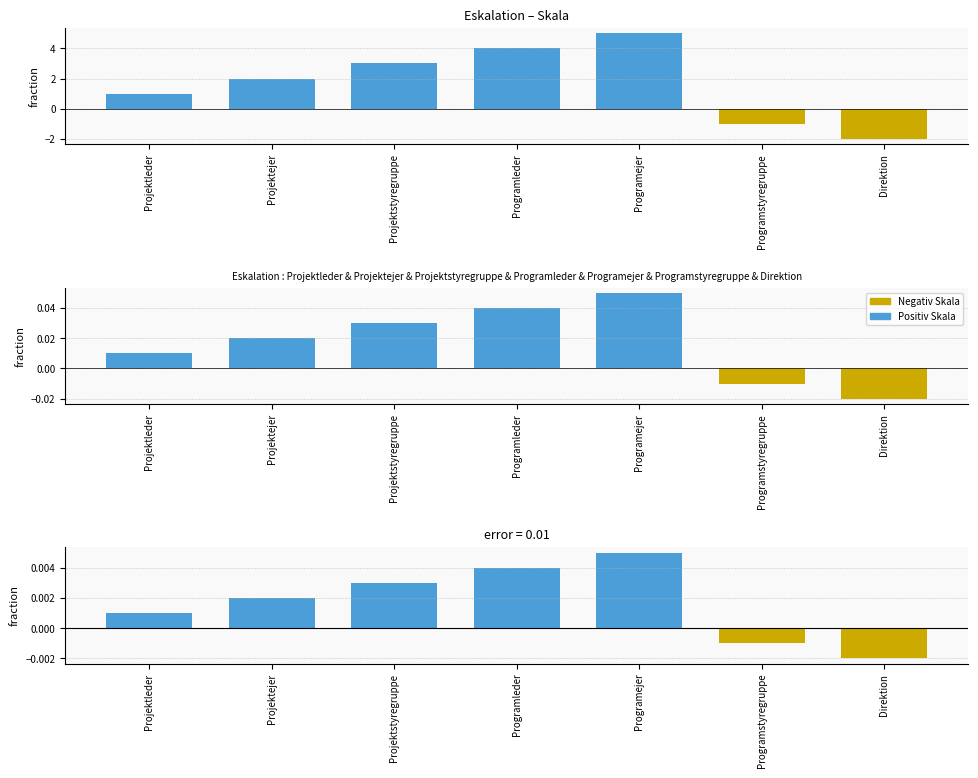

True or false: Skala (norm) has a value of -0.0 at Programstyregruppe.

False